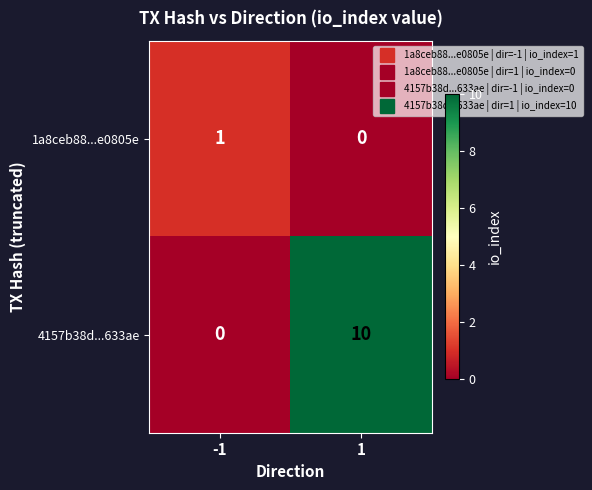

What is the spread (max minus min) of values at 1?

10